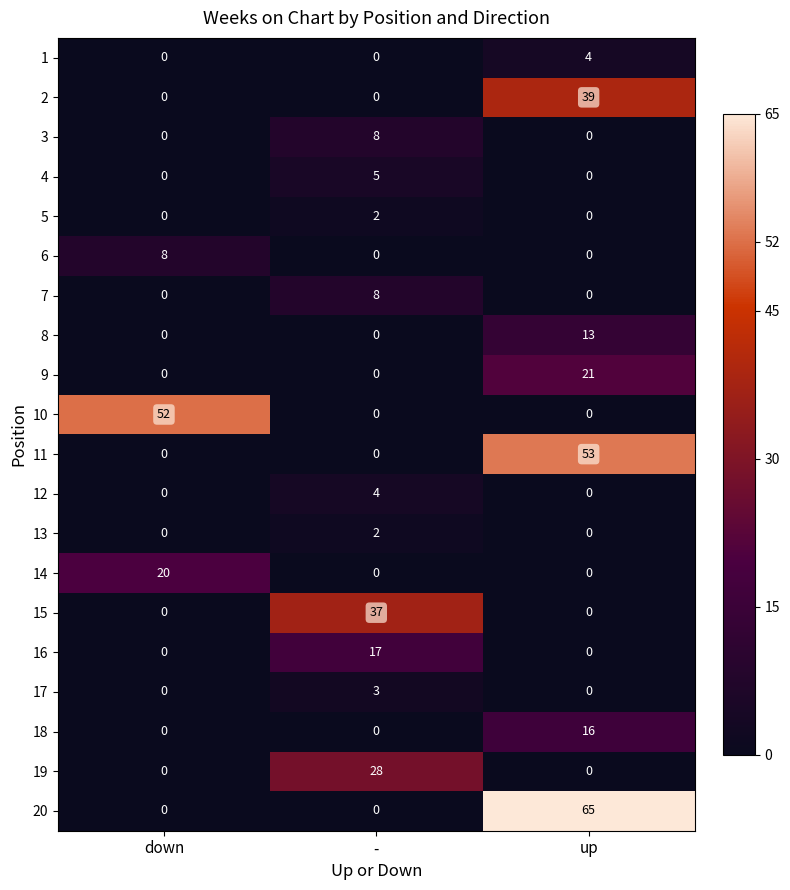

What is the total value across all series at -?

114